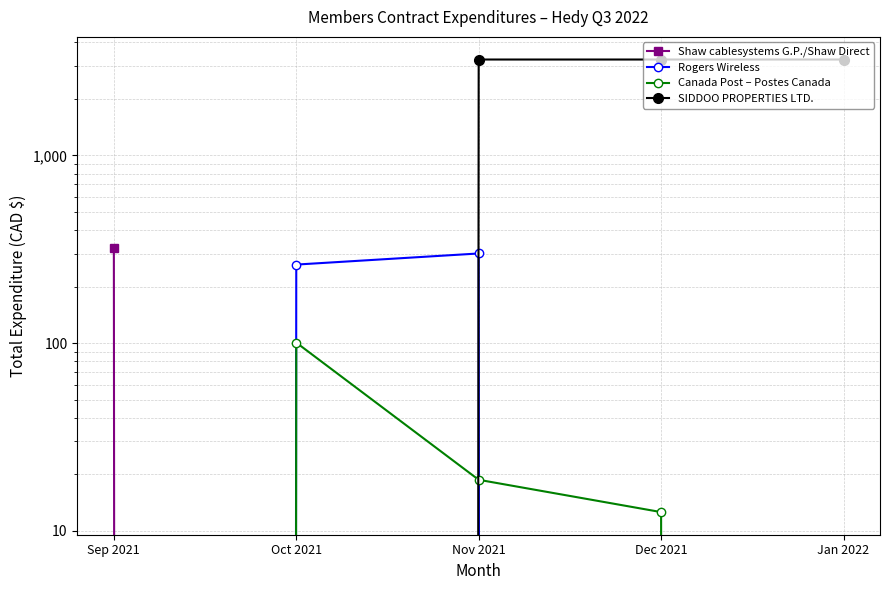

At which category does the chart reach its peak across all series?

Nov 2021